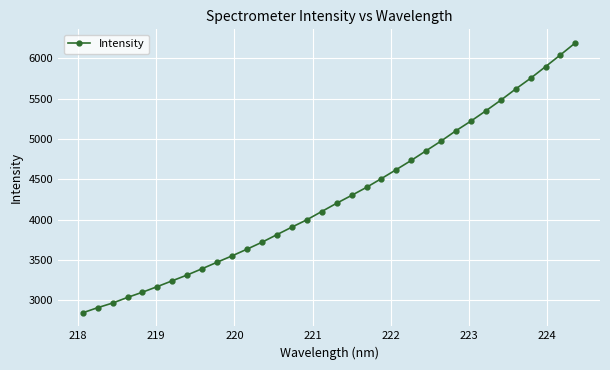

What is the maximum value shown in the chart?

6190.3